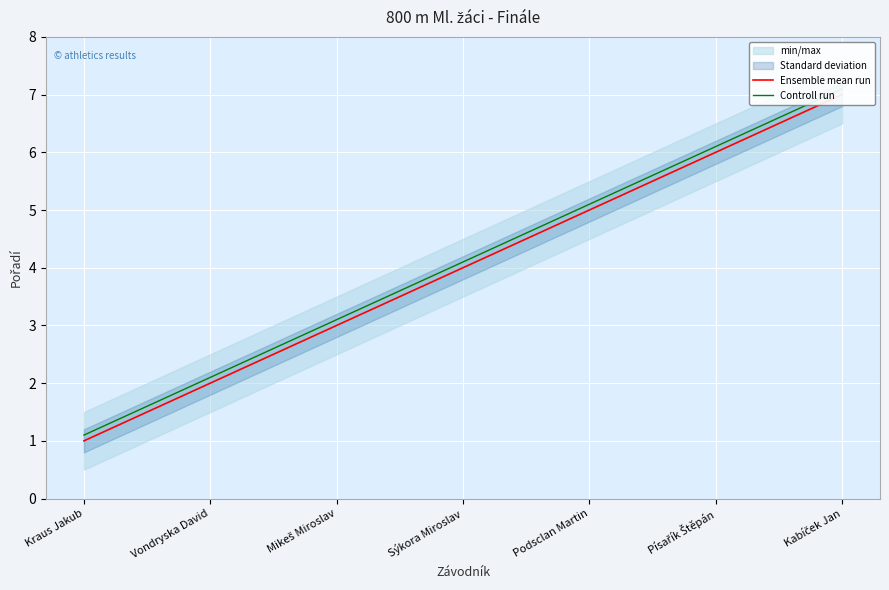

True or false: Ensemble mean run and Controll run cross at least once.

False